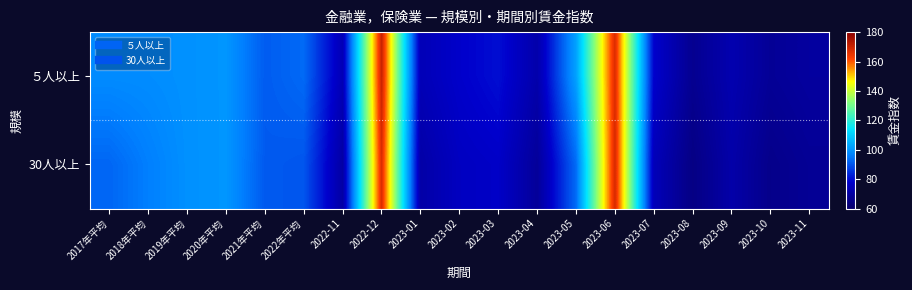

What is the smallest value displayed?

64.4